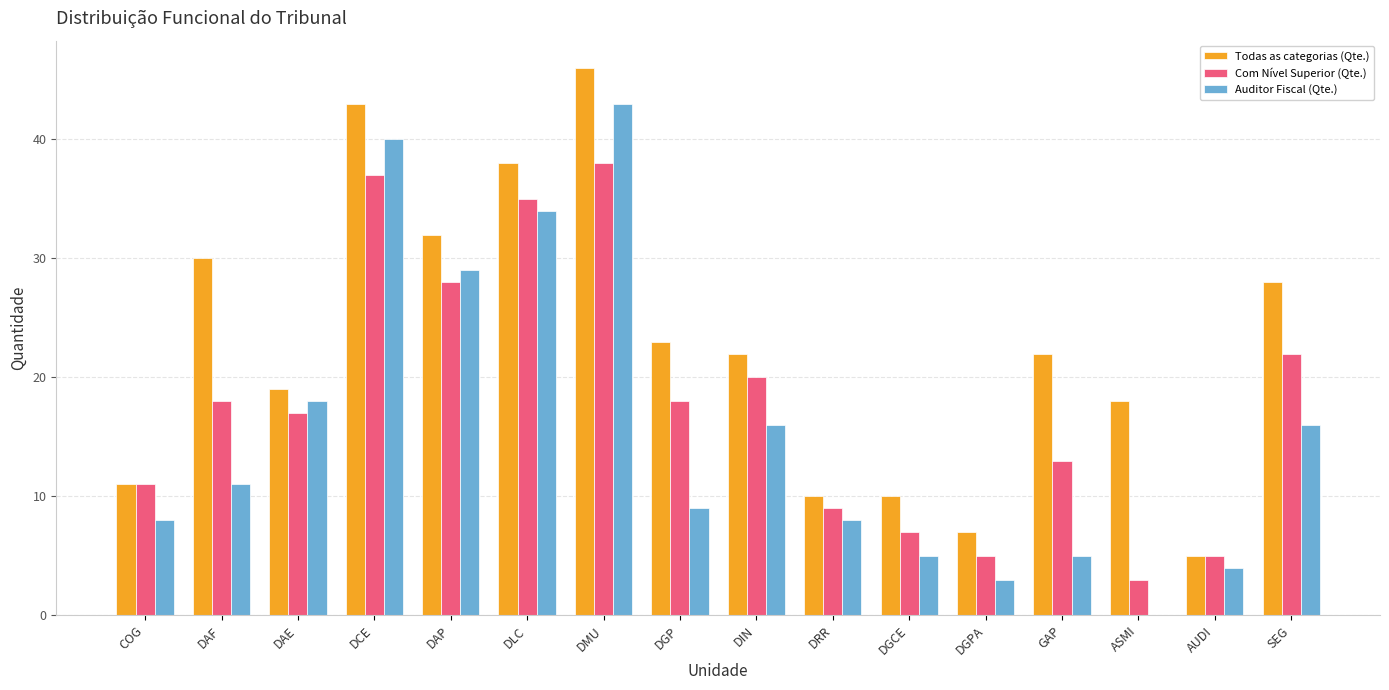

Which series changed the most between DAE and DRR?

Auditor Fiscal (Qte.)